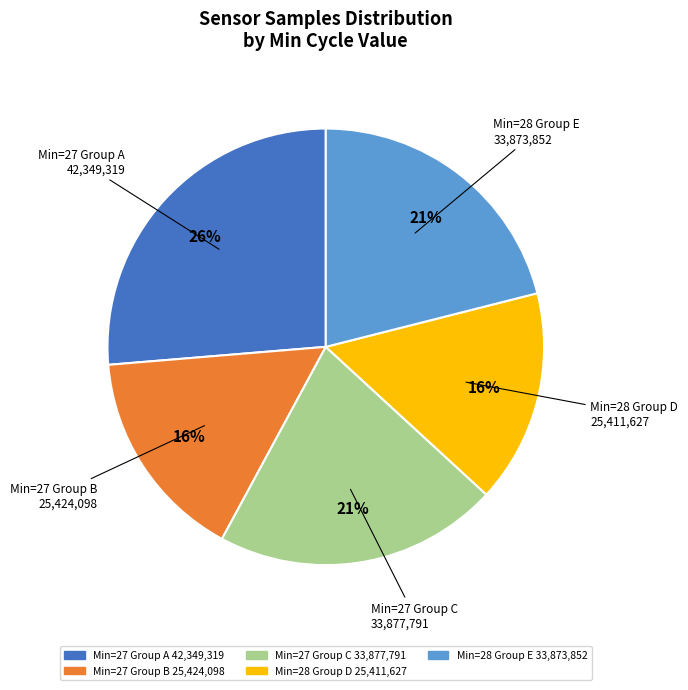

To the nearest percent, what is the average slice percentage?

20%